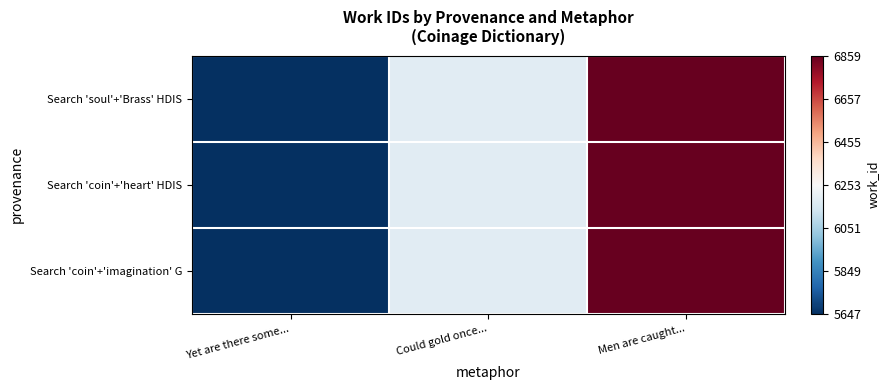

Which category has the lowest value across all series?

Yet are there some...